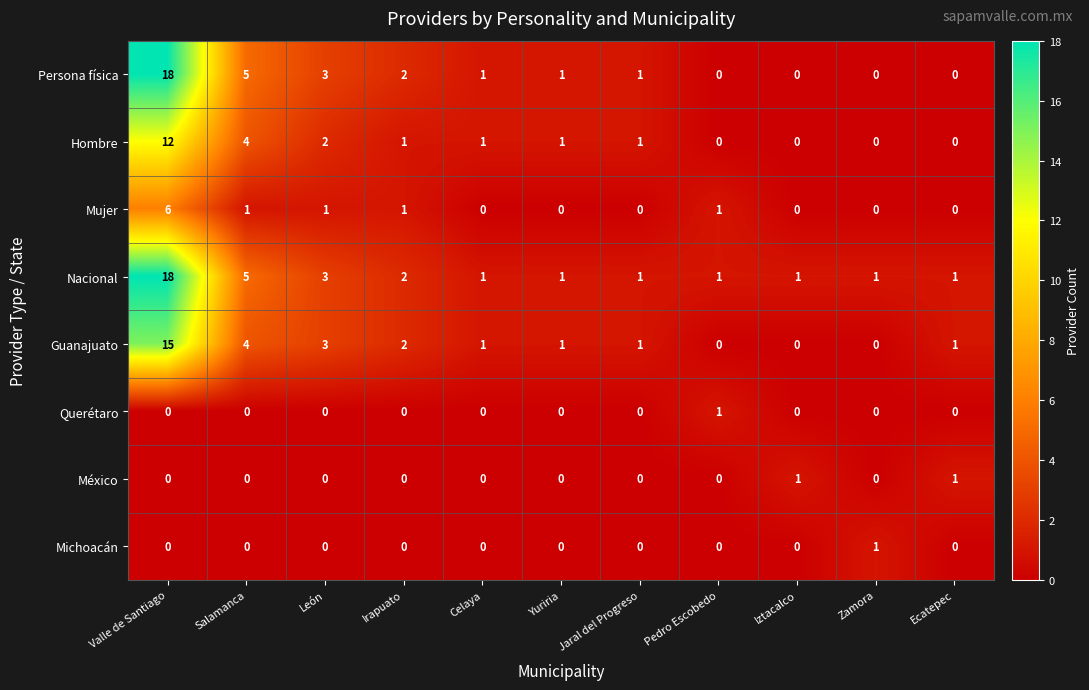

What is the difference between the second highest and second lowest values in the Persona física series?

5